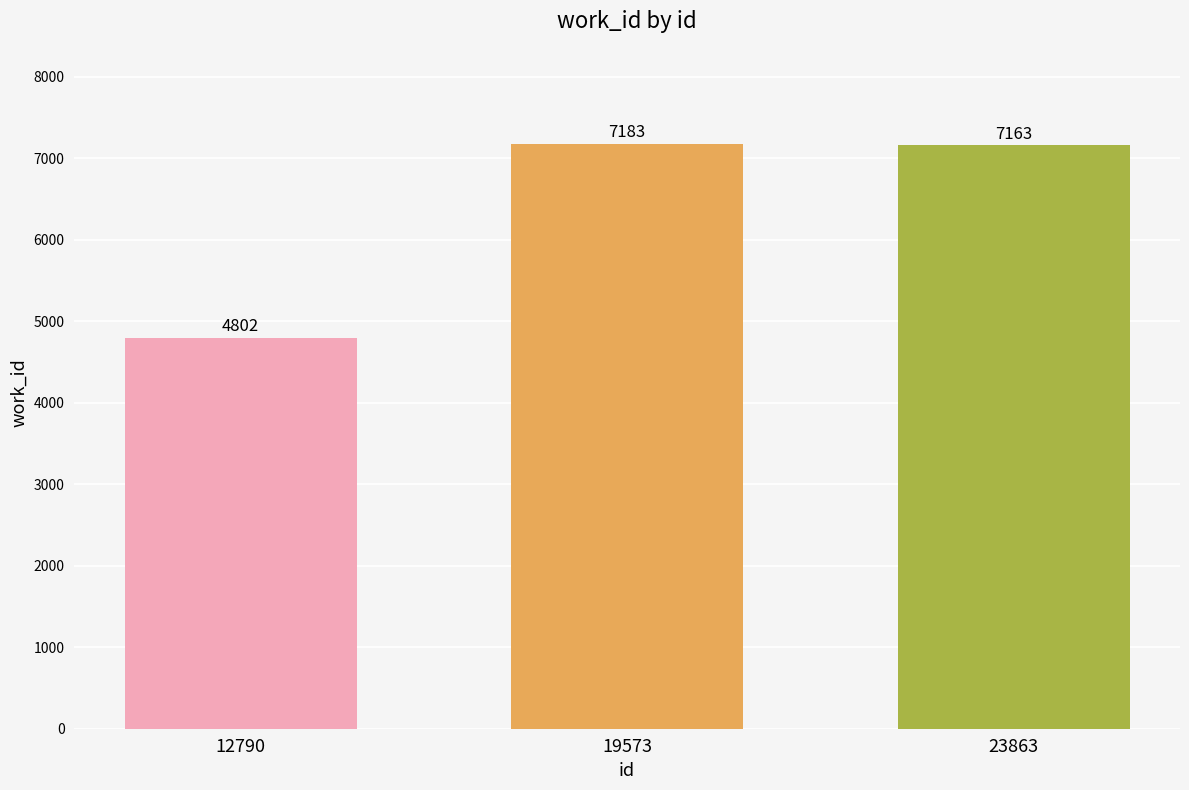

Reading left to right, transcribe all the data shown in this chart.

12790=4802	19573=7183	23863=7163